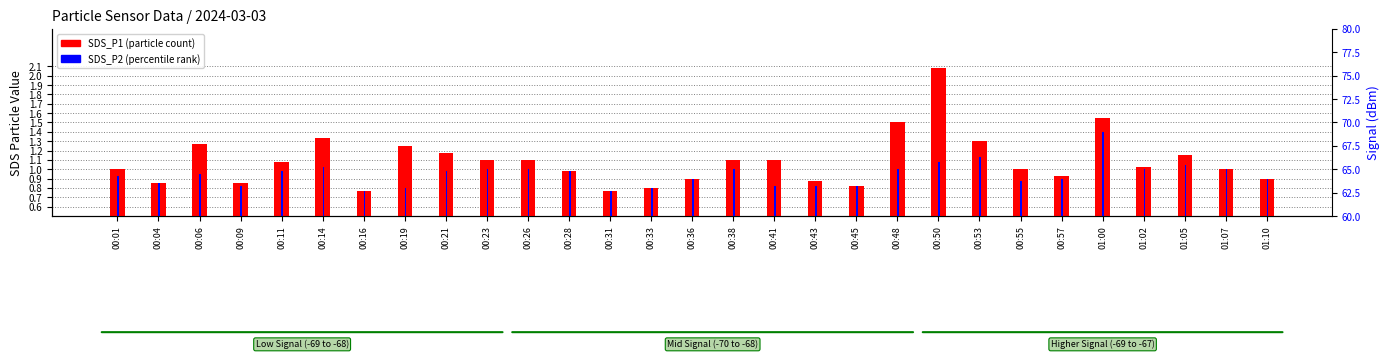

List the series in order of their peak value, lowest first.

SDS_P2, SDS_P1